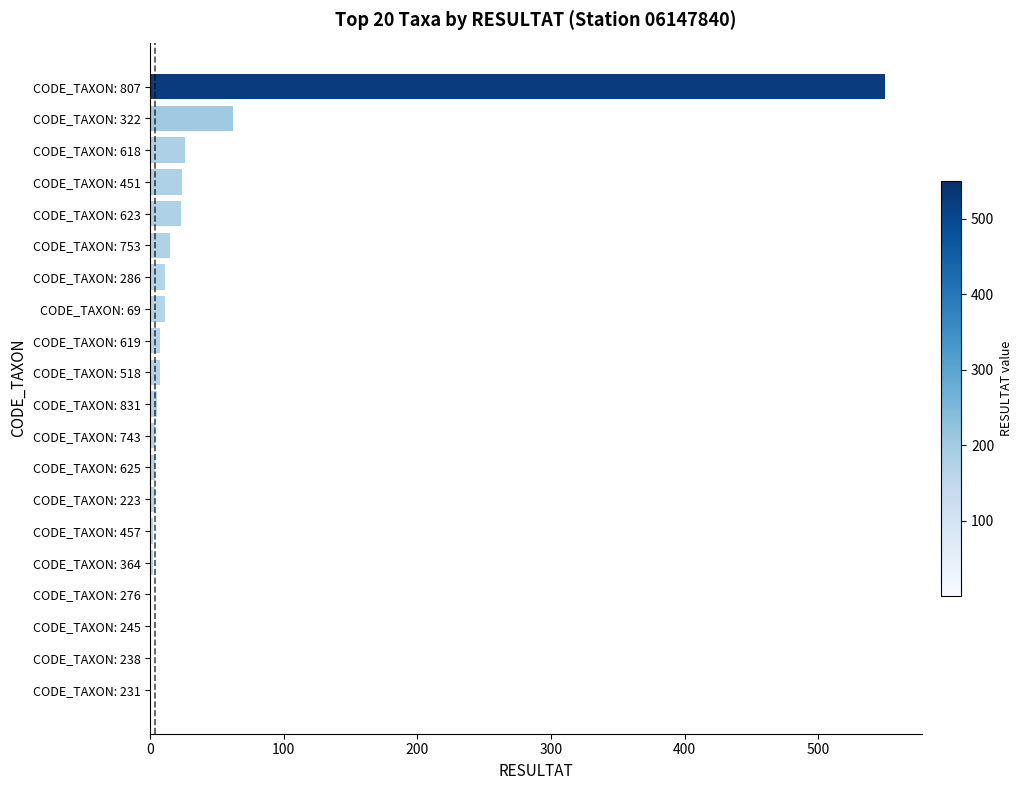

True or false: the data shows 2 at CODE_TAXON: 364.

True